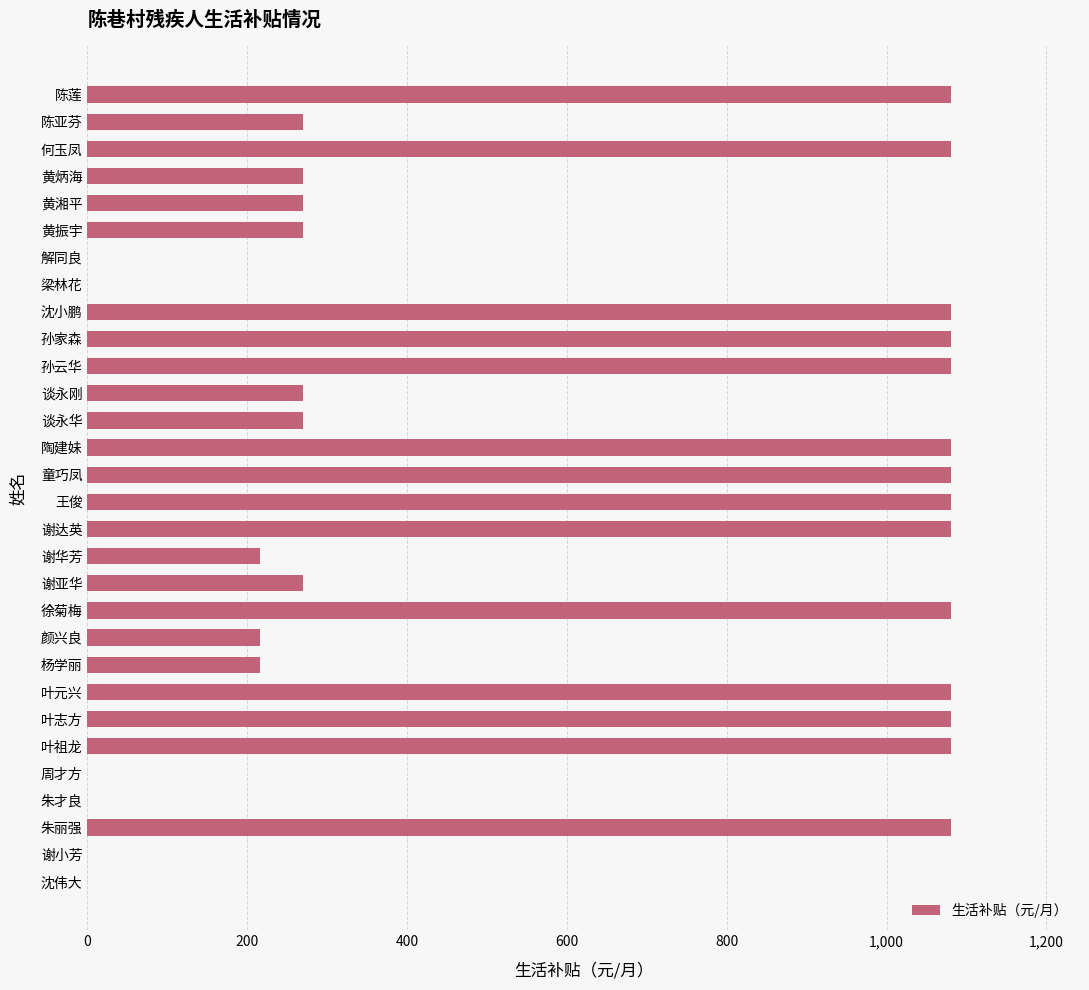

How many distinct data groups are displayed?

1